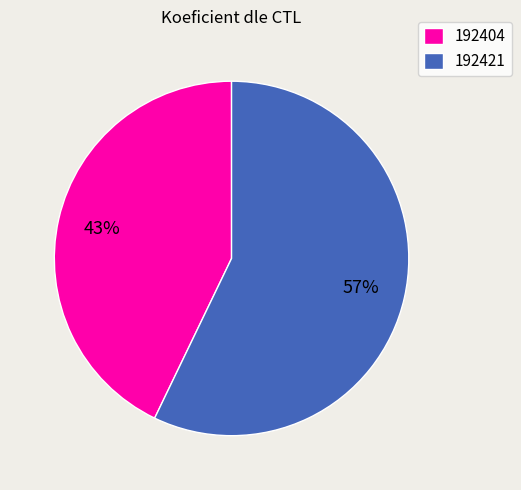

Is the sum of 192421 and 192404 greater than half?

Yes